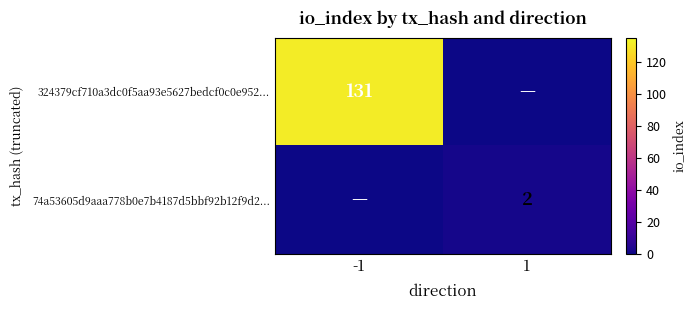

The value of 324379cf710a3dc0f5aa93e5627bedcf0c0e952... at -1 is 57. True or false?

False